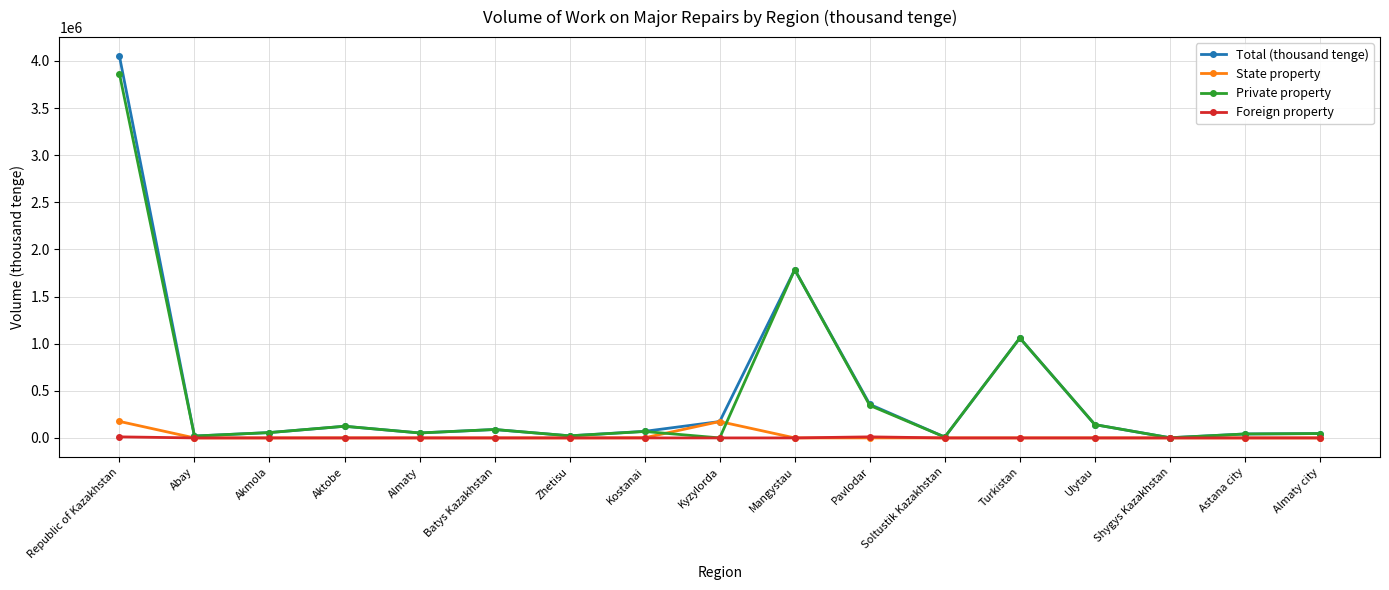

What is the difference between the second highest and second lowest values in the State property series?

173800